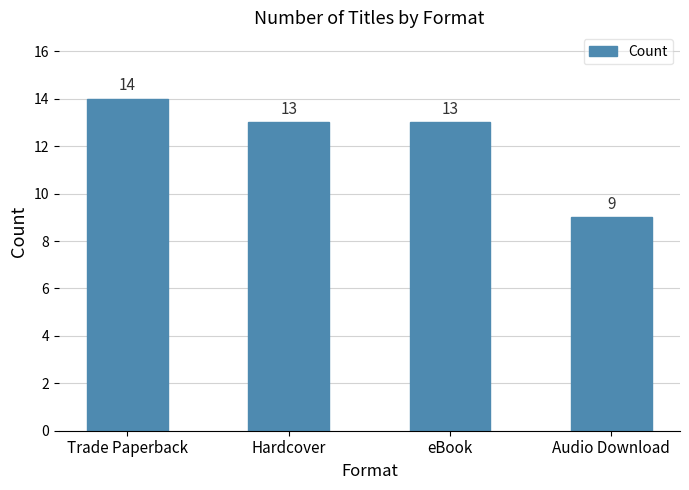

True or false: the data shows 3 at Hardcover.

False